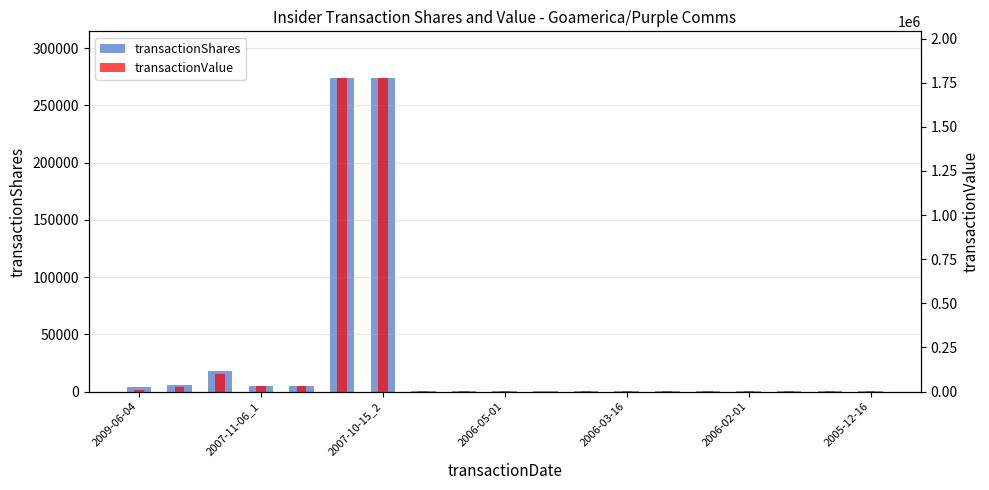

What is the minimum value for transactionShares?

162